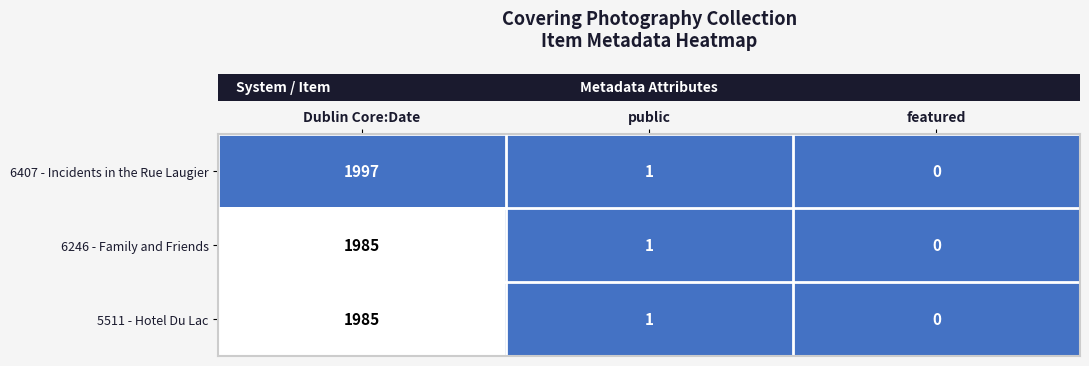

What is the sum of all 6407 - Incidents in the Rue Laugier values?

1998